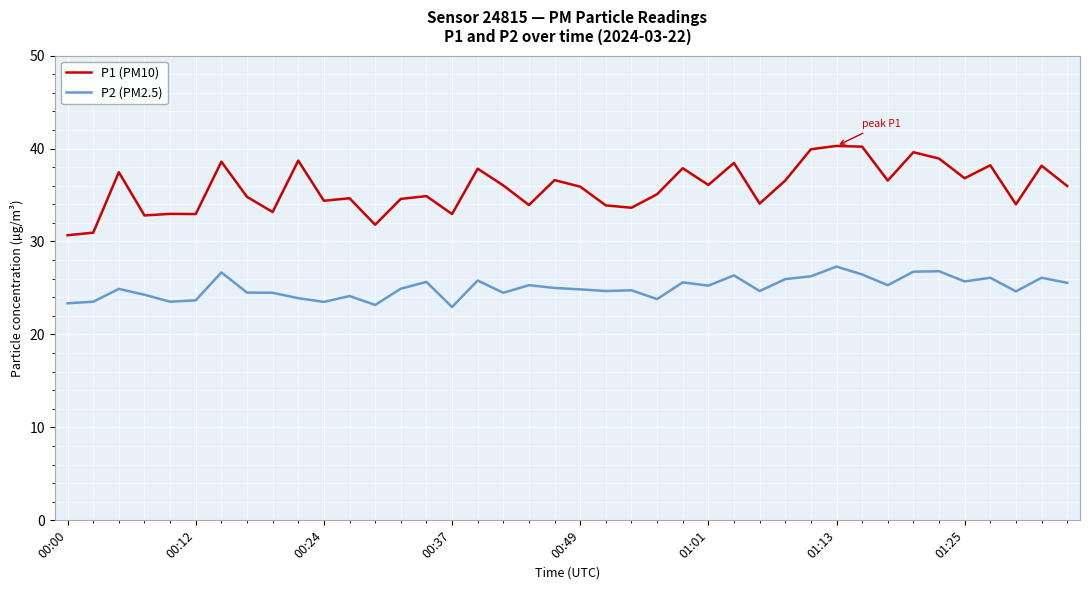

True or false: P1 (PM10) and P2 (PM2.5) intersect in this chart.

False